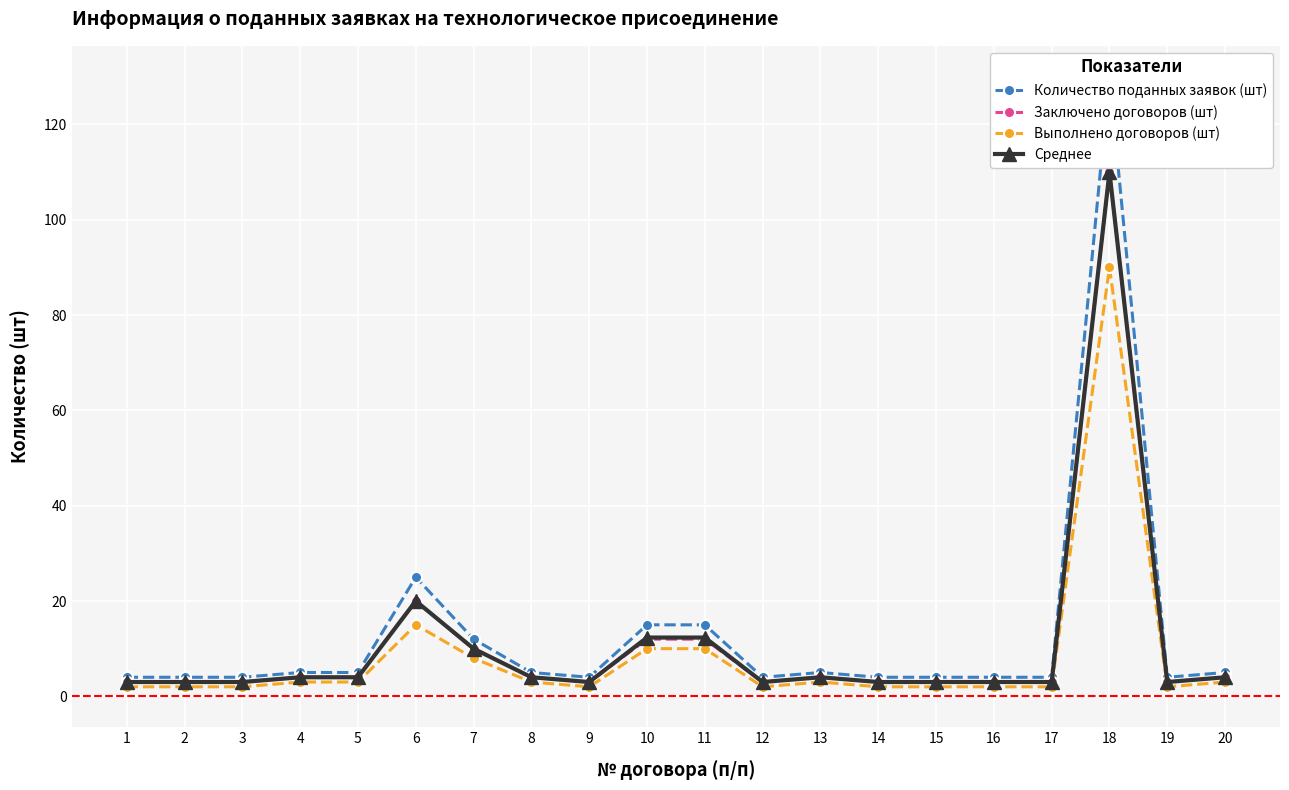

Reading right to left, extract all data points from this chart.

Количество поданных заявок (шт): 5.0	4.0	130.0	4.0	4.0	4.0	4.0	5.0	4.0	15.0	15.0	4.0	5.0	12.0	25.0	5.0	5.0	4.0	4.0	4.0
Заключено договоров (шт): 4.0	3.0	110.0	3.0	3.0	3.0	3.0	4.0	3.0	12.0	12.0	3.0	4.0	10.0	20.0	4.0	4.0	3.0	3.0	3.0
Выполнено договоров (шт): 3.0	2.0	90.0	2.0	2.0	2.0	2.0	3.0	2.0	10.0	10.0	2.0	3.0	8.0	15.0	3.0	3.0	2.0	2.0	2.0
Среднее: 4.0	3.0	110.0	3.0	3.0	3.0	3.0	4.0	3.0	12.3	12.3	3.0	4.0	10.0	20.0	4.0	4.0	3.0	3.0	3.0